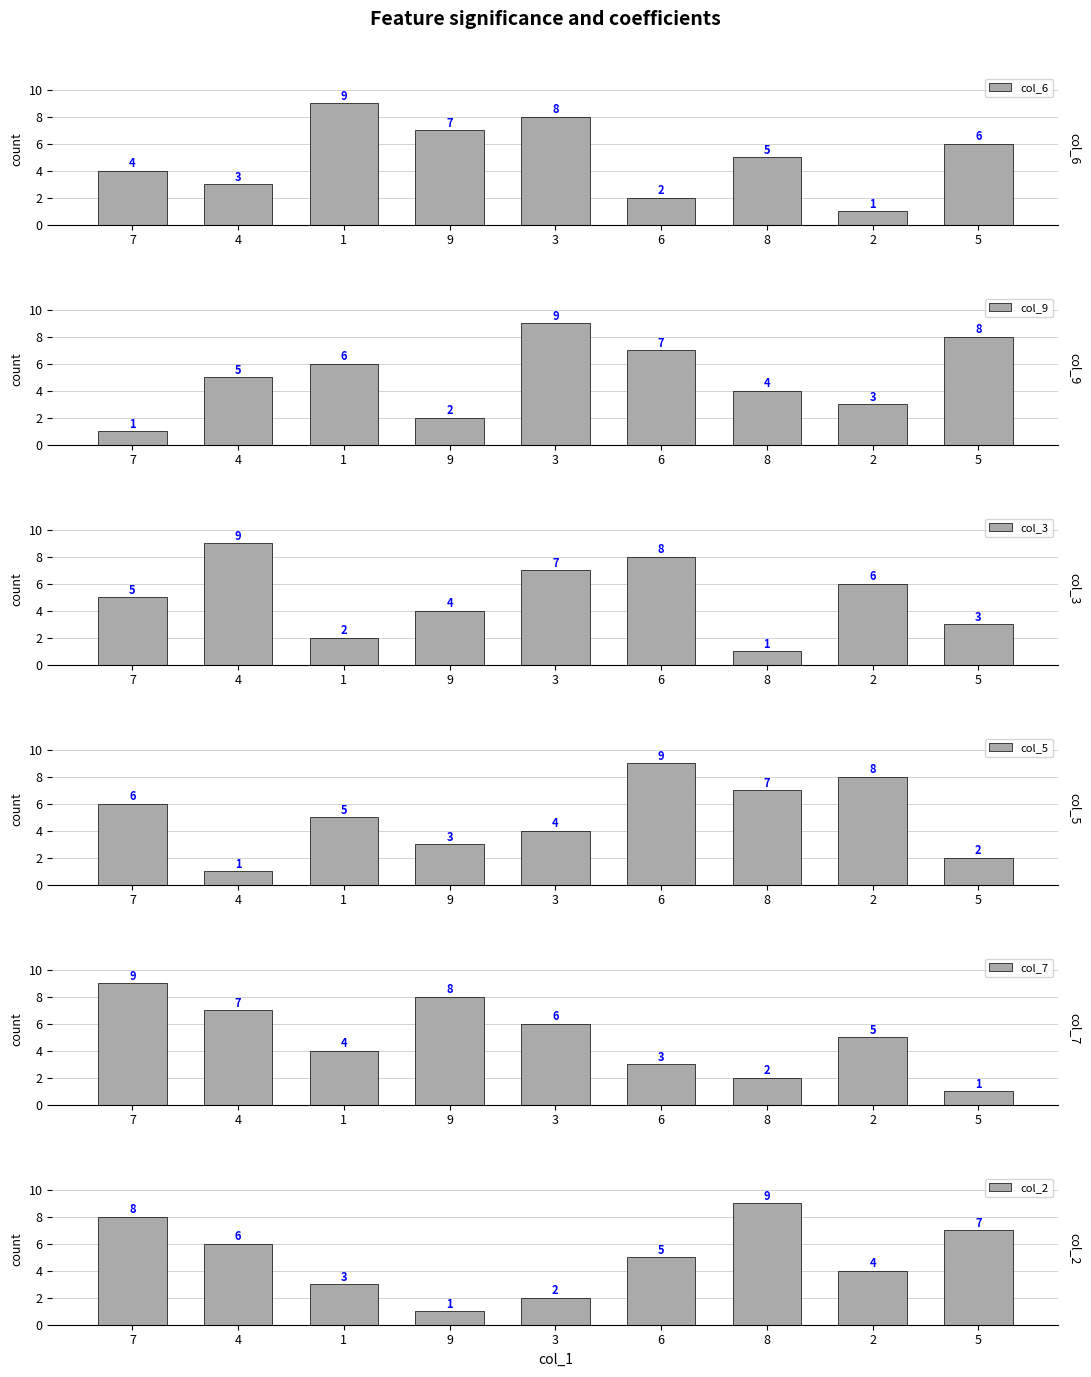

What is the difference between the maximum and minimum values in the col_6 series?

8